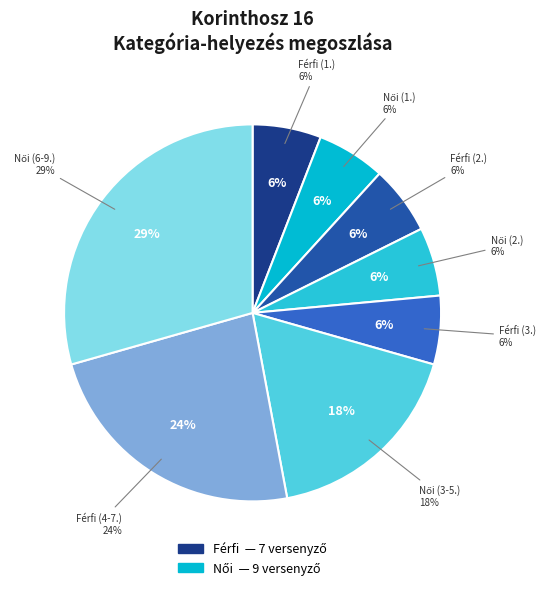

Between Férfi and Férfi, which is larger?

Férfi